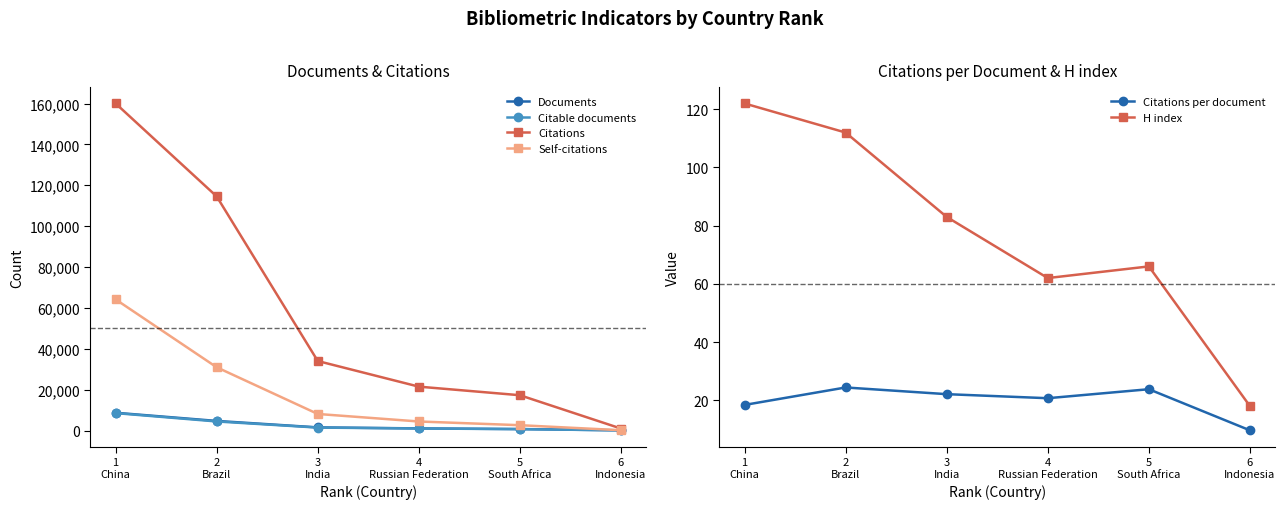

What is the approximate value of H index at 2
Brazil?

112.0